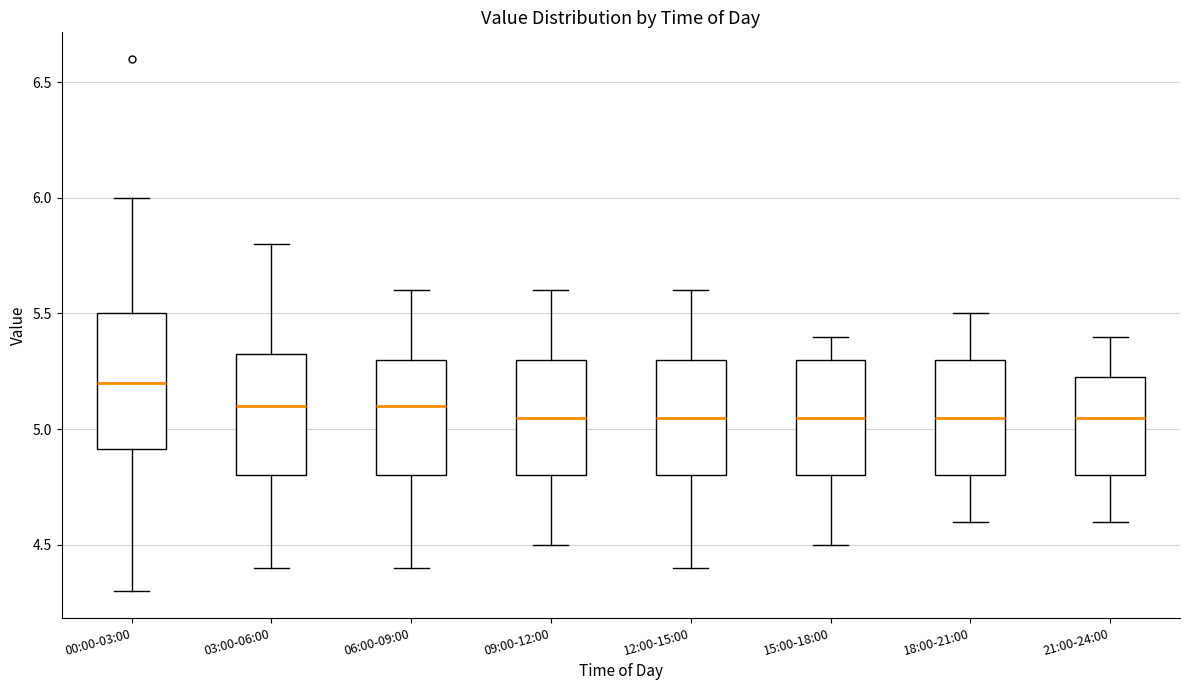

Where does the lower whisker of the box for 21:00-24:00 end on the y-axis? The values are not printed on the chart, so give them approximately, as read against the axis.

4.60